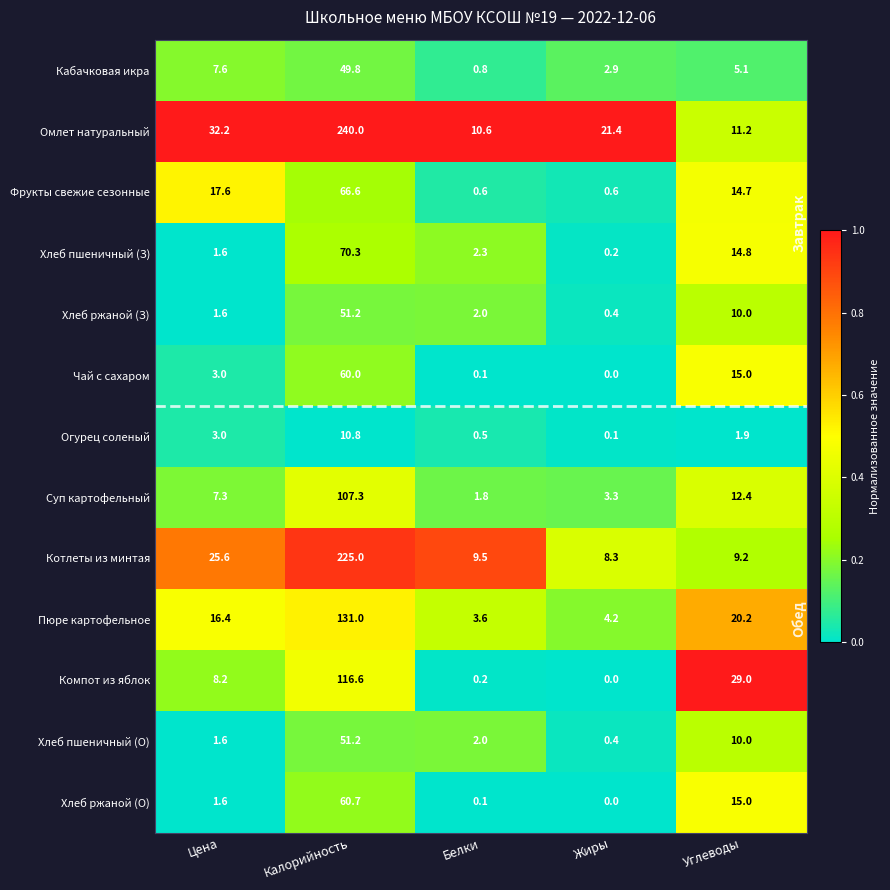

Where does the Хлеб ржаной (З) series first go above 2?

Калорийность